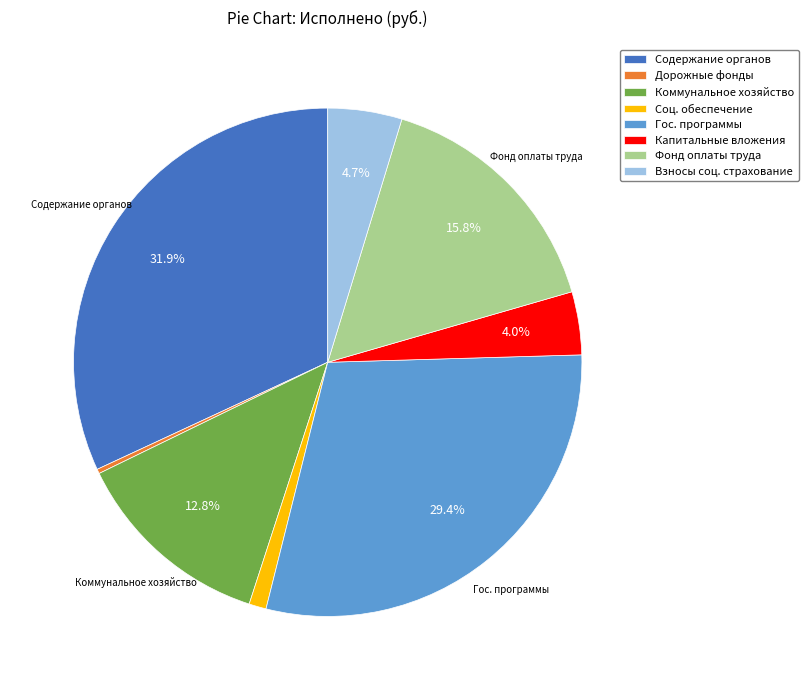

Approximately how many times larger is the value at Содержание органов compared to Взносы соц. страхование?

6.8